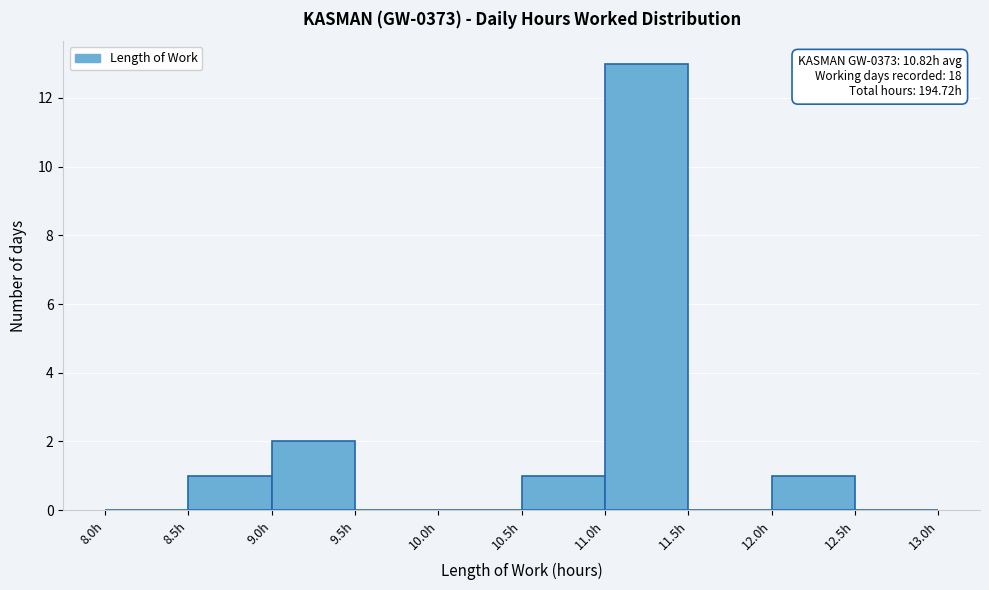

Which range on the x-axis has the tallest bar?

11.0 to 11.5